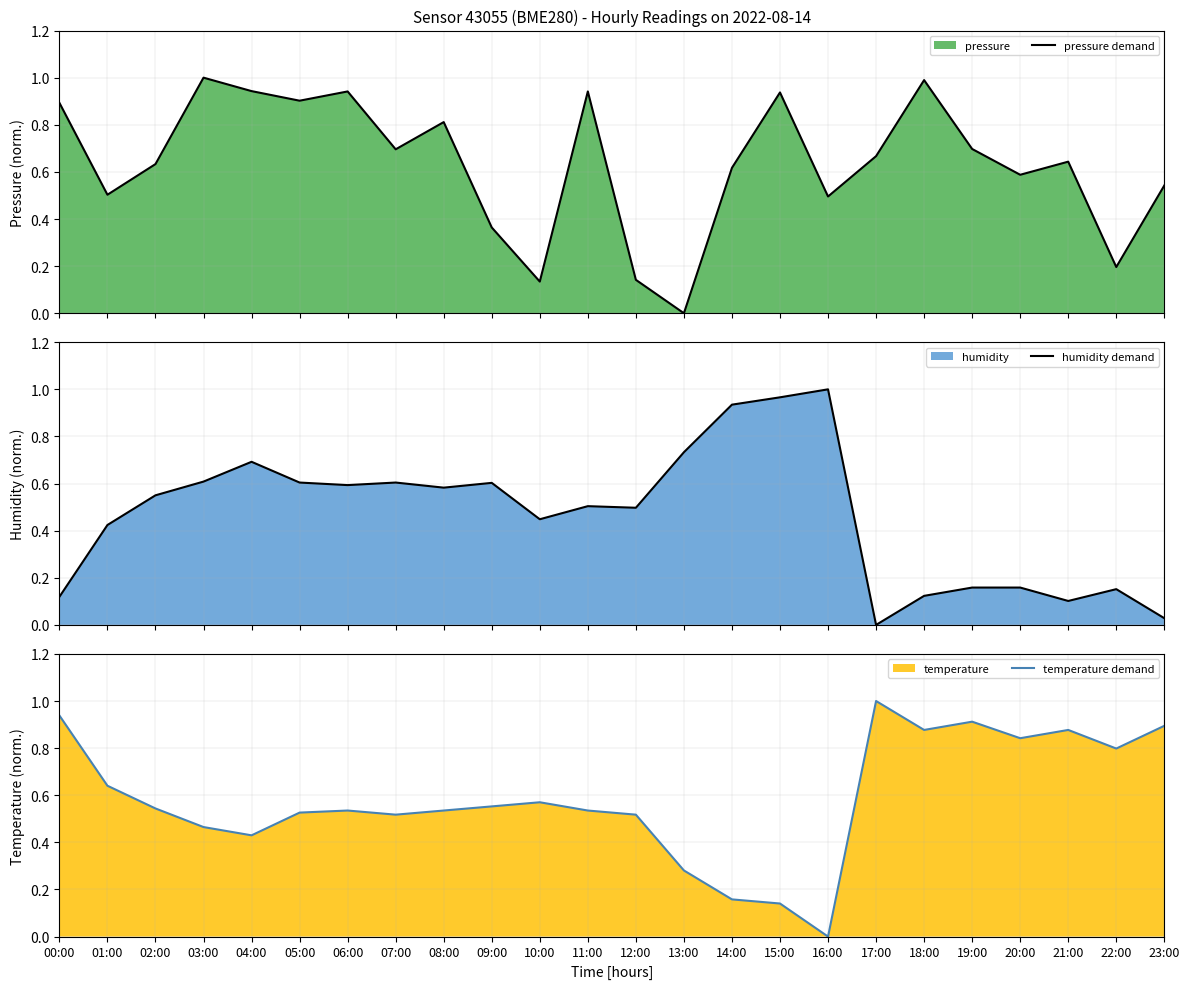

True or false: temperature demand has a value of 0.9 at 07:00.

False